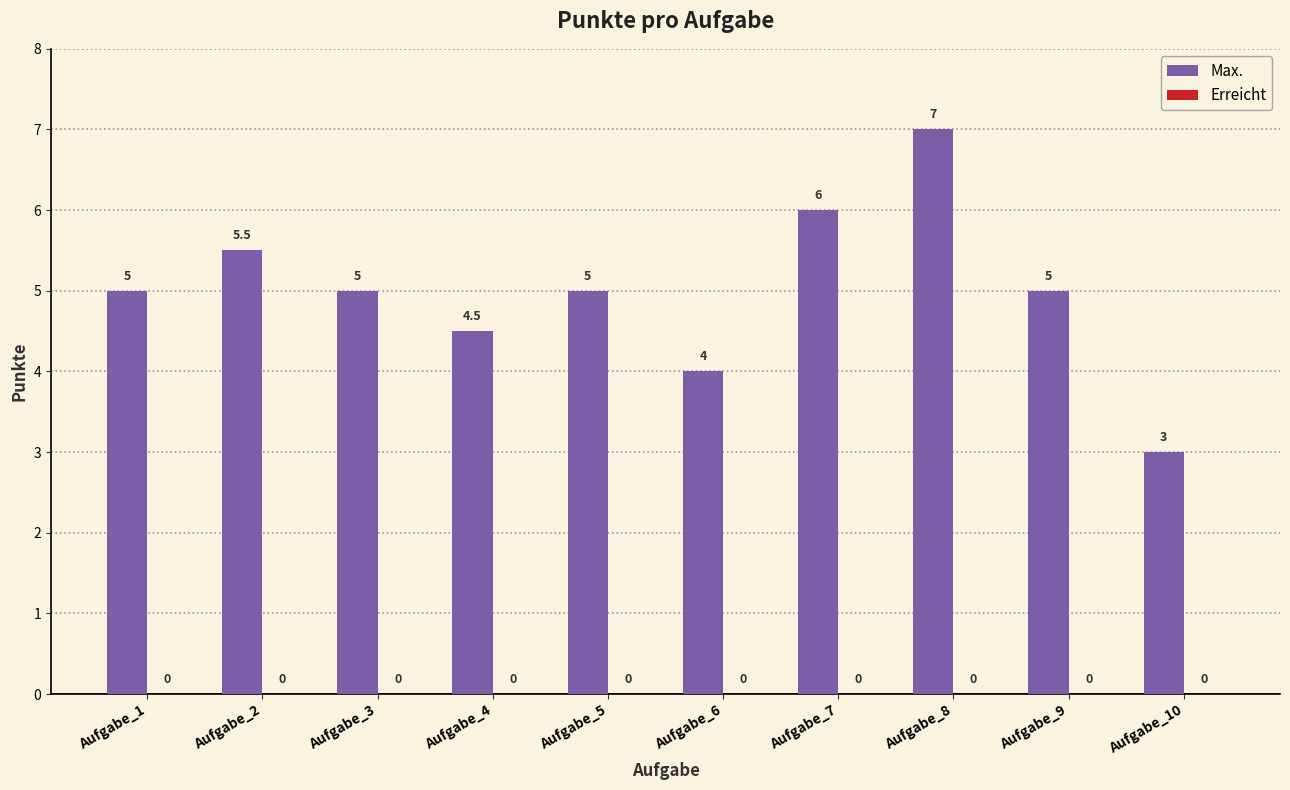

Which label corresponds to the smallest value in the chart?

Aufgabe_10